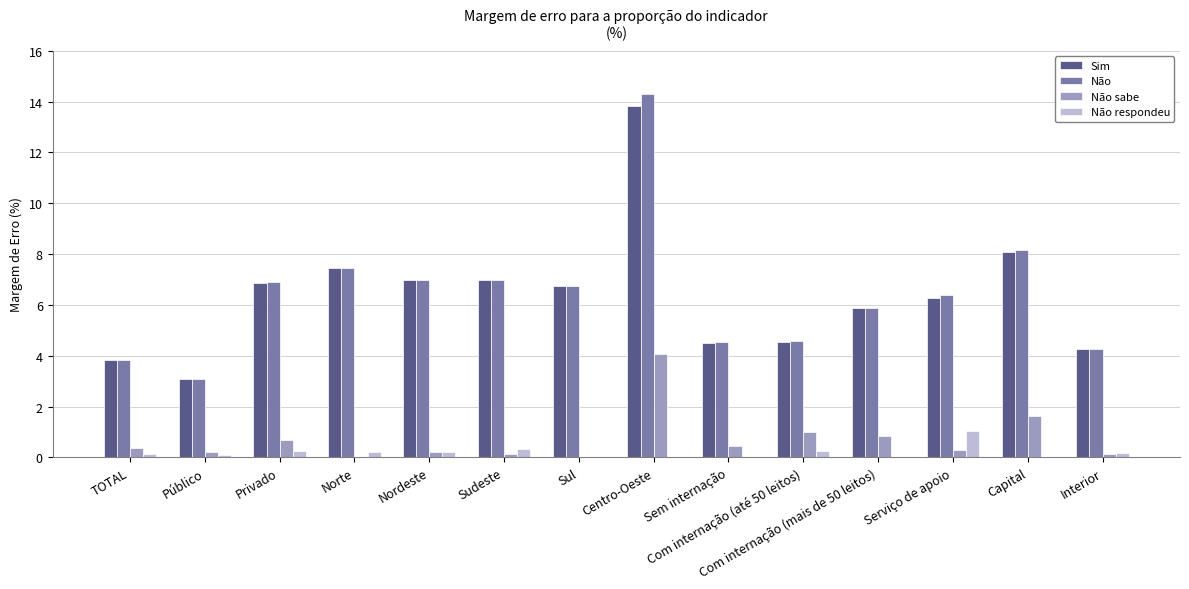

The Sim series shows 7.5 at Norte. True or false?

True